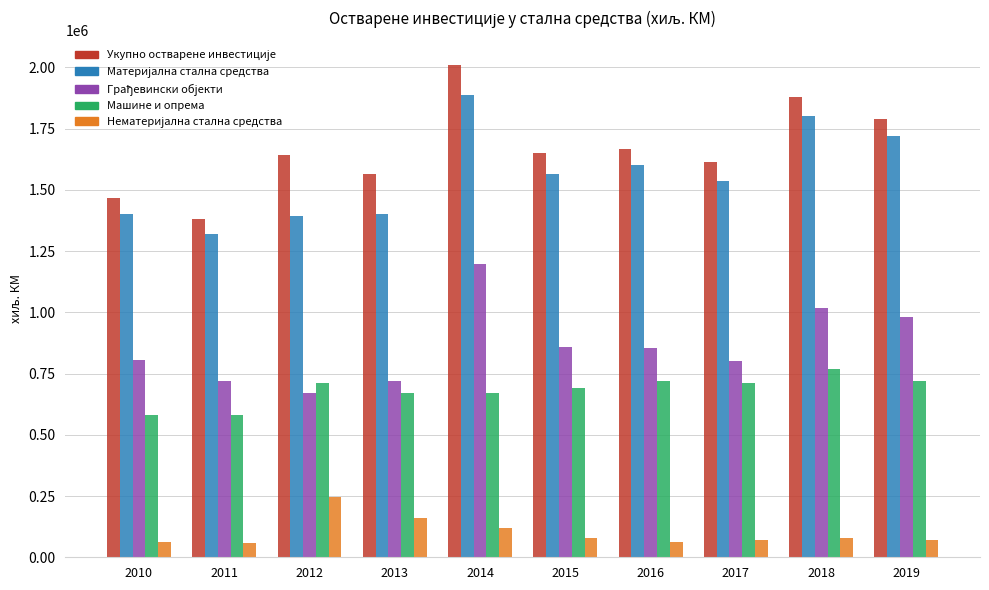

What is the smallest value displayed?

60155